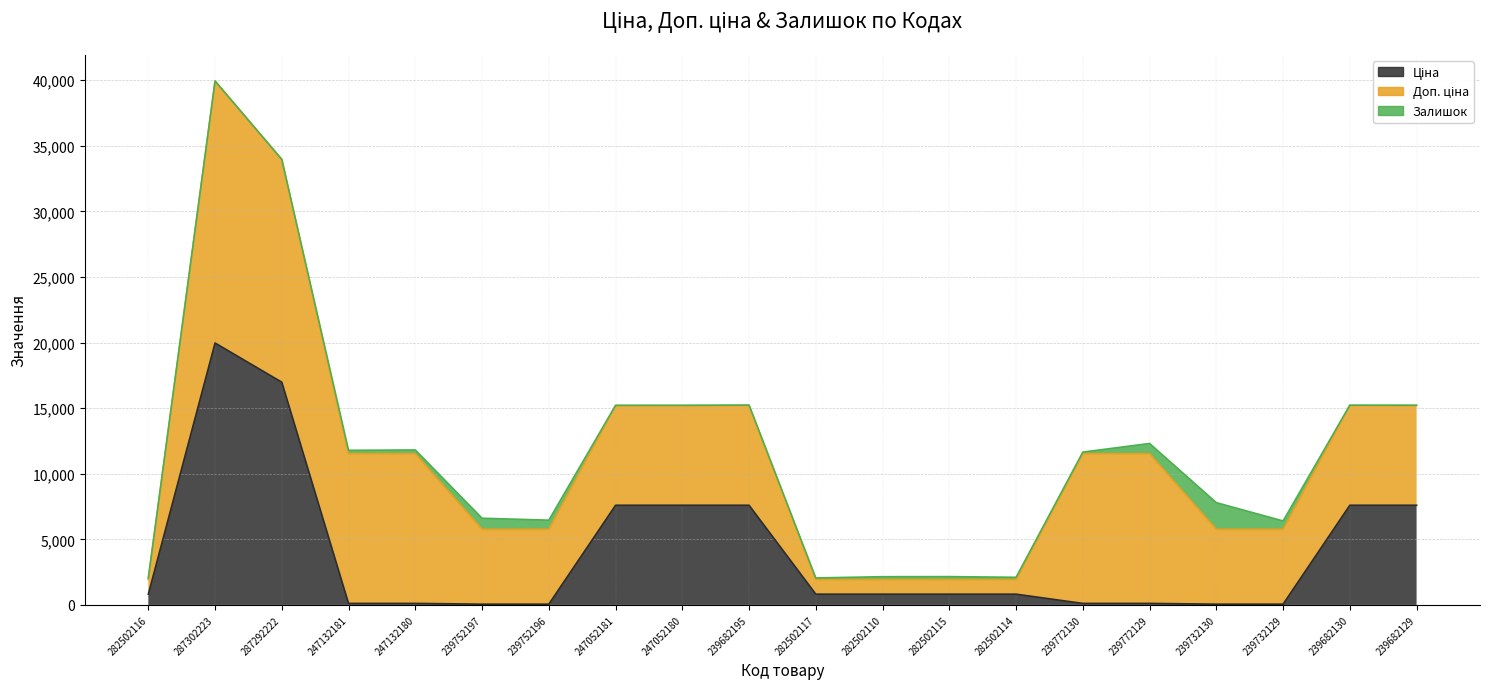

The value of Доп. ціна at 239682130 is 3260.6. True or false?

False